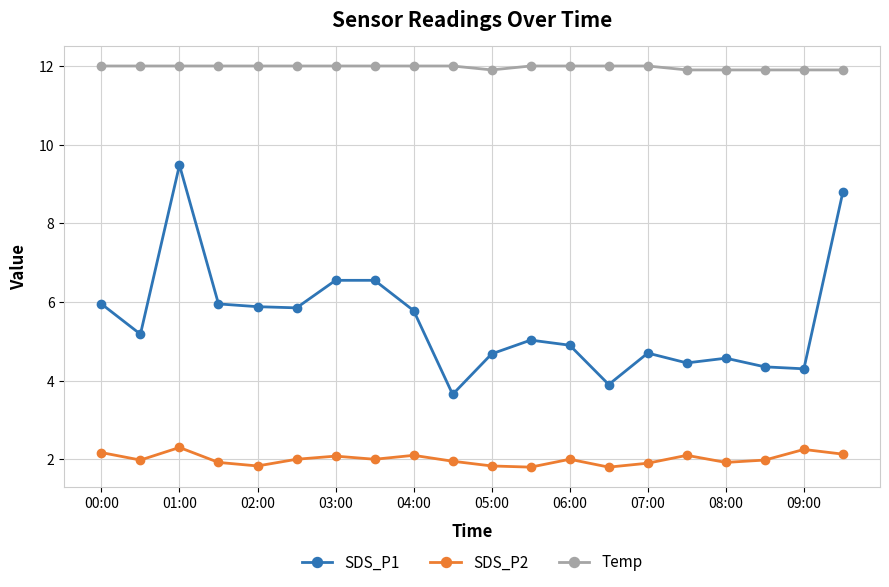

How many series are shown in this chart?

3